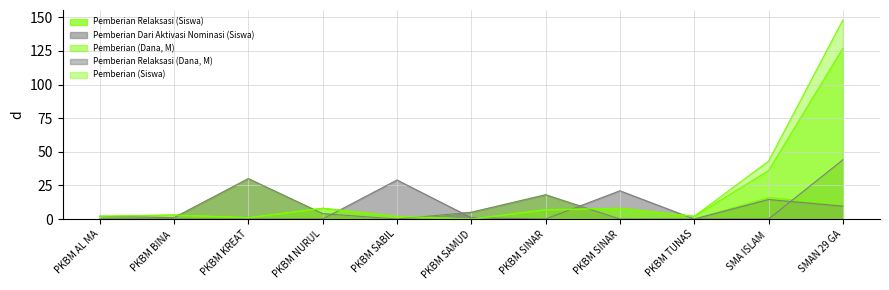

How many values in the Pemberian Relaksasi (Siswa) series exceed 4?

5